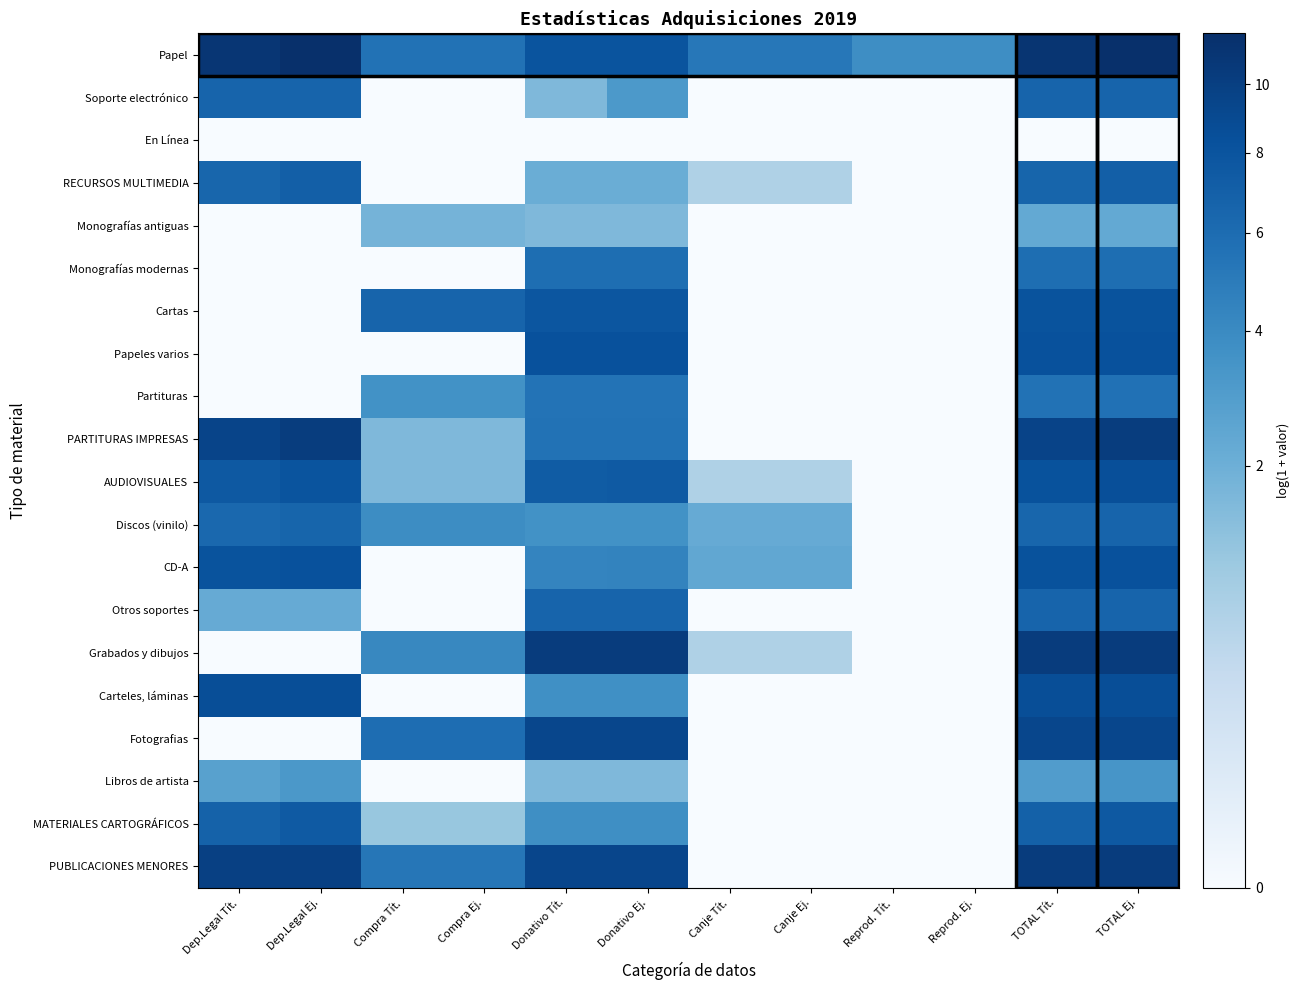

Rank the series by their maximum value, from highest to lowest.

Papel, PUBLICACIONES MENORES, Grabados y dibujos, PARTITURAS IMPRESAS, Fotografias, Carteles, láminas, AUDIOVISUALES, Papeles varios, CD-A, Cartas, MATERIALES CARTOGRÁFICOS, RECURSOS MULTIMEDIA, Discos (vinilo), Otros soportes, Soporte electrónico, Monografías modernas, Partituras, Libros de artista, Monografías antiguas, En Línea